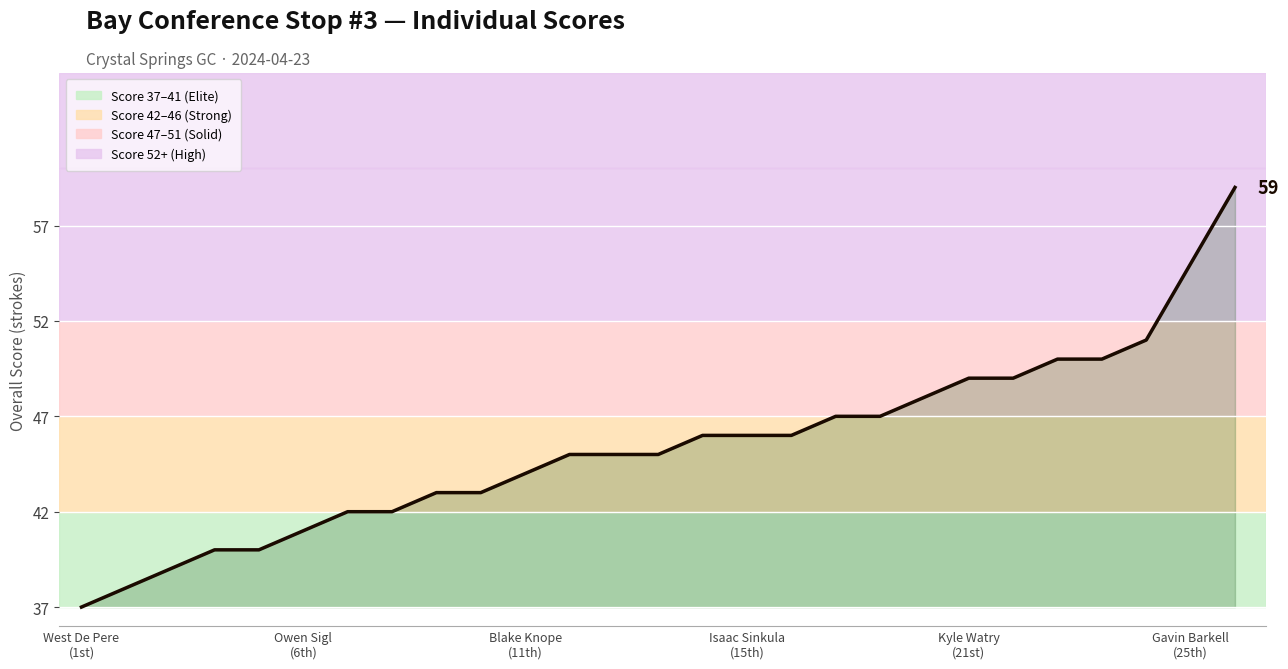

What is the minimum value shown in the chart?

37